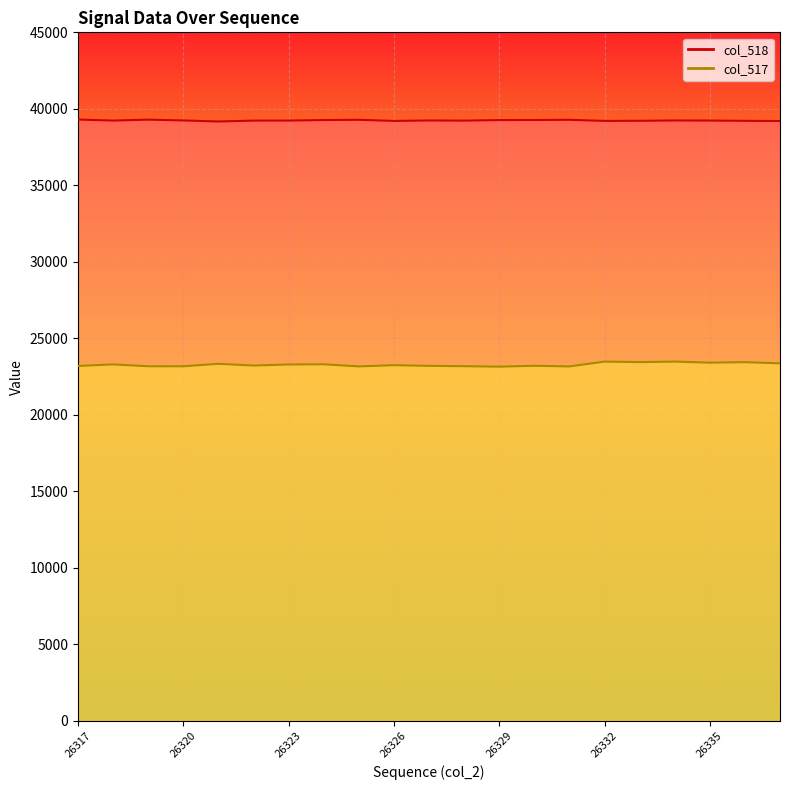

List the labels in order of col_518 value, smallest first.

26321, 26337, 26326, 26332, 26336, 26333, 26328, 26322, 26323, 26318, 26335, 26320, 26327, 26334, 26329, 26324, 26330, 26325, 26331, 26319, 26317